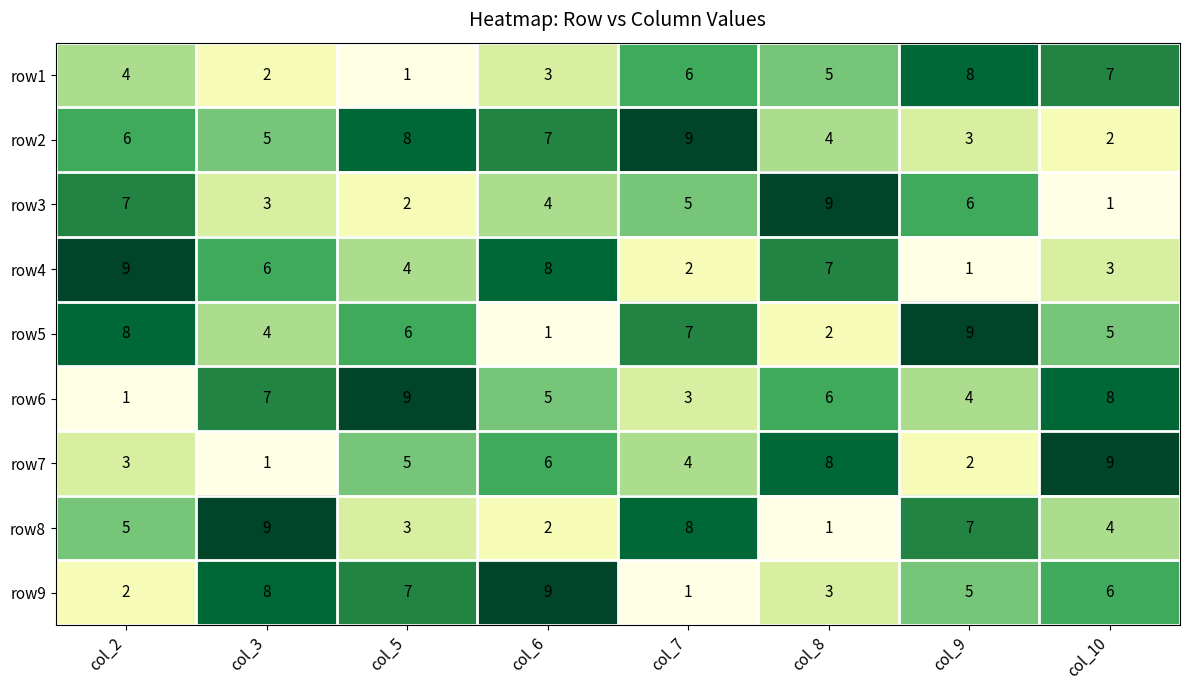

Rank the series at col_2 from lowest to highest value.

row6, row9, row7, row1, row8, row2, row3, row5, row4